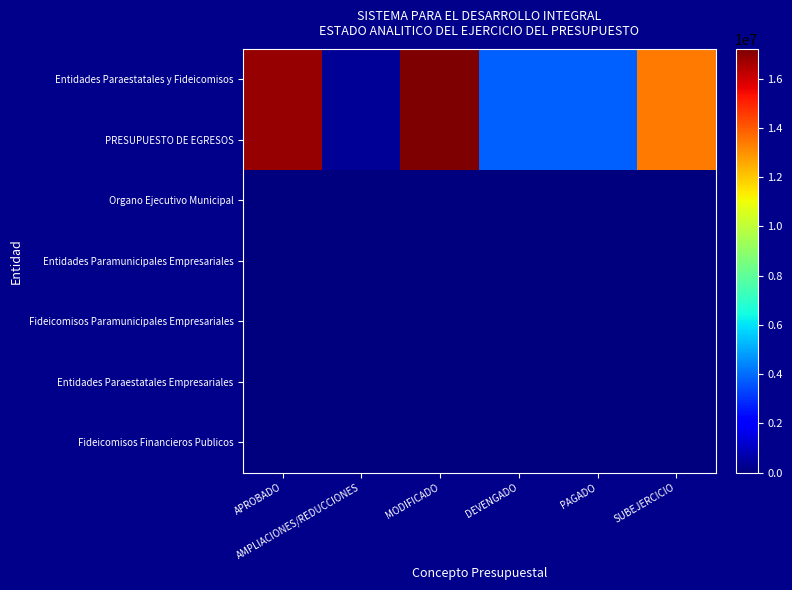

Which series changed the most between AMPLIACIONES/REDUCCIONES and SUBEJERCICIO?

Entidades Paraestatales y Fideicomisos